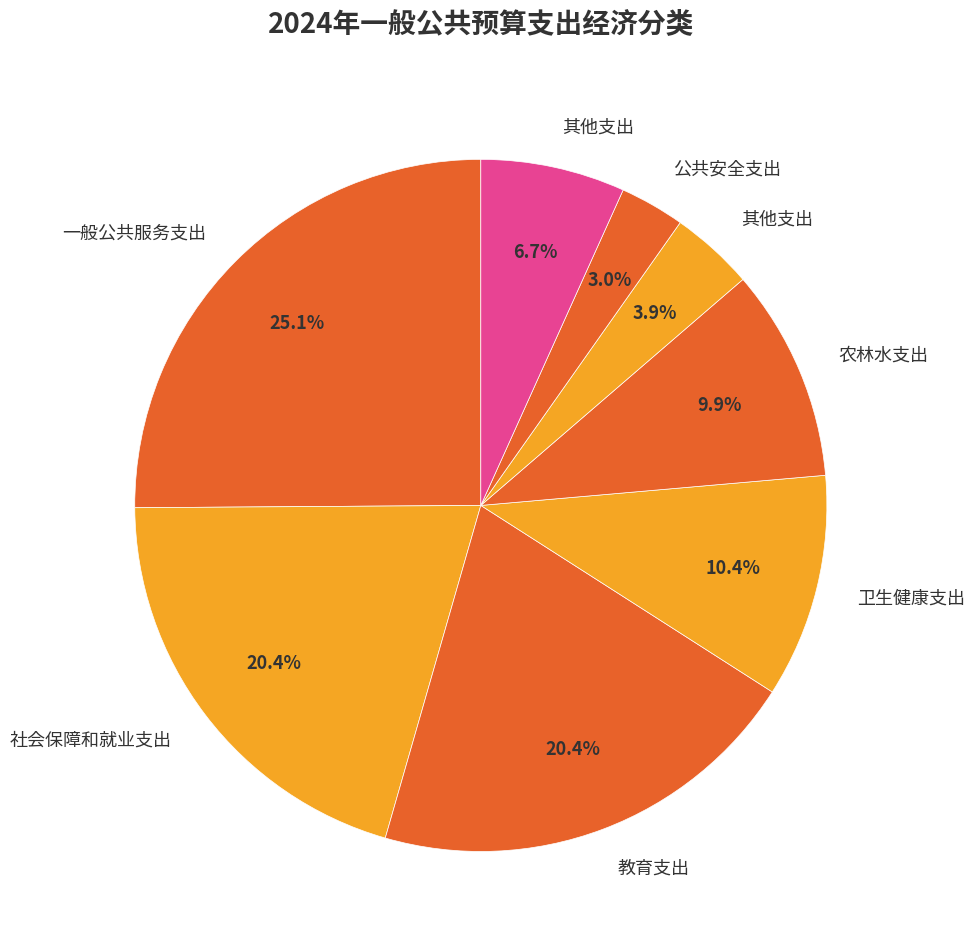

Count the number of slices in the pie.

8